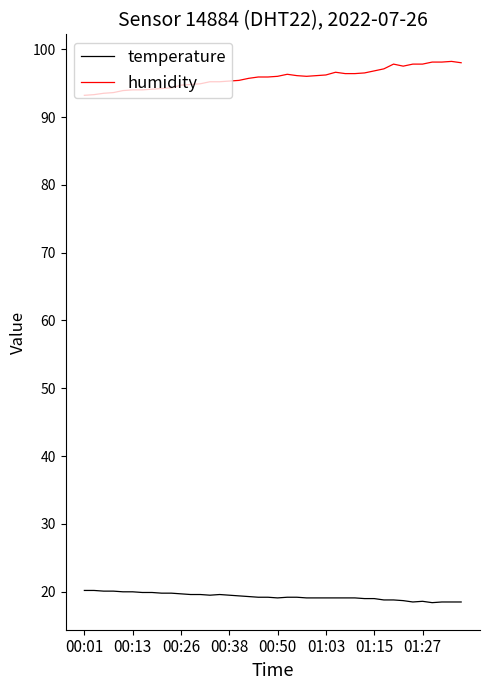

What is the average value of the temperature series?

19.3